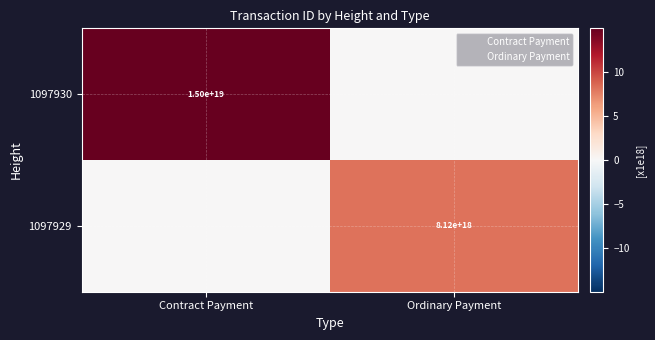

At which label is Contract Payment closest to 0?

Contract Payment